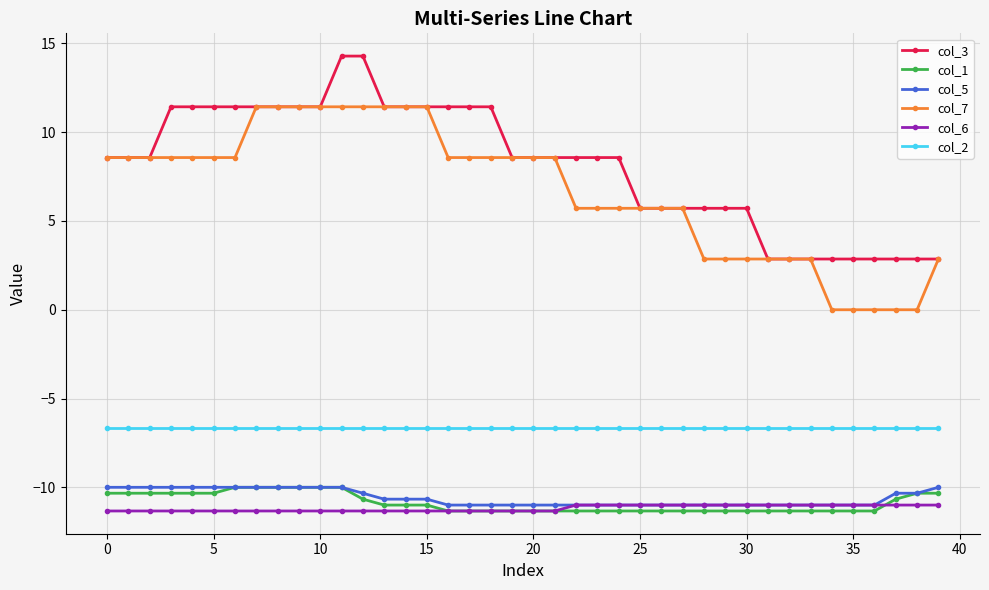

Which series has the largest total across all categories?

col_3